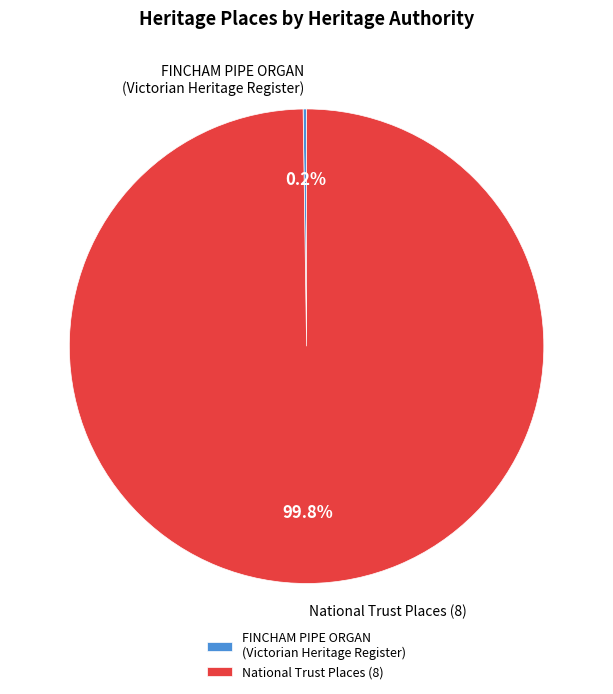

Is there any slice that represents more than half of the pie?

Yes